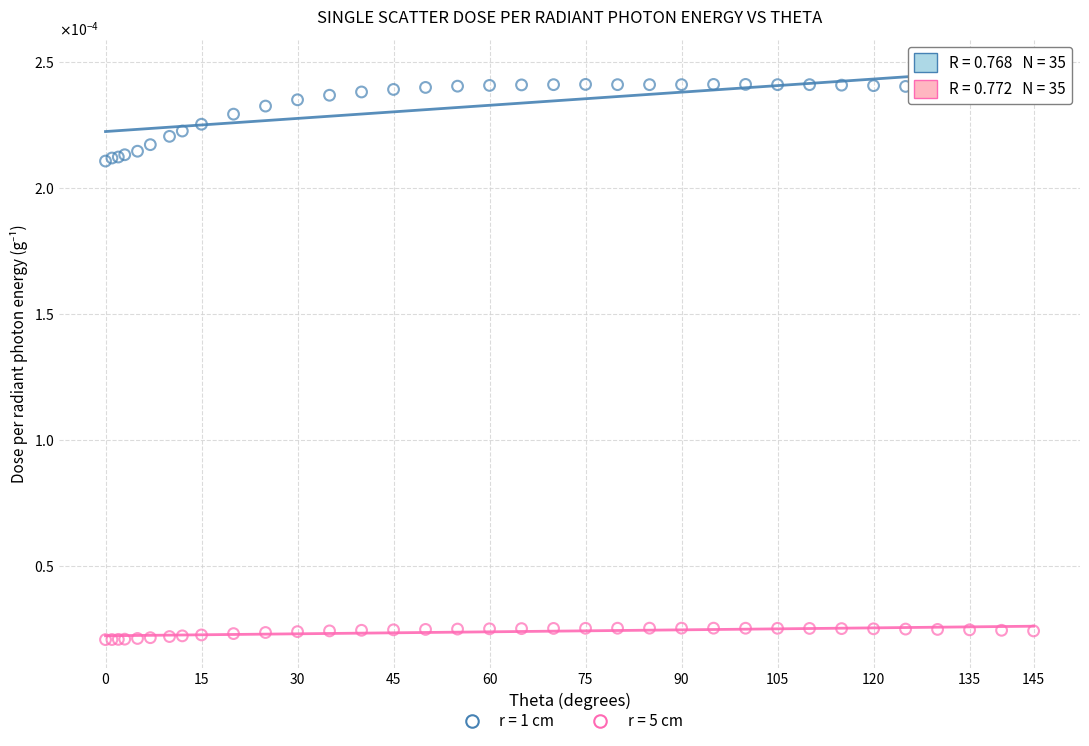

Which series reaches the minimum Y coordinate?

r = 5 cm